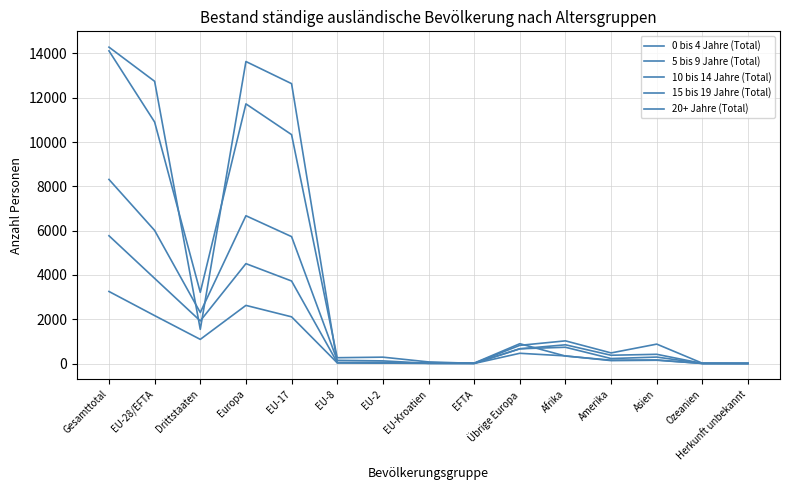

How many values in the 10 bis 14 Jahre (Total) series are below 291?

7